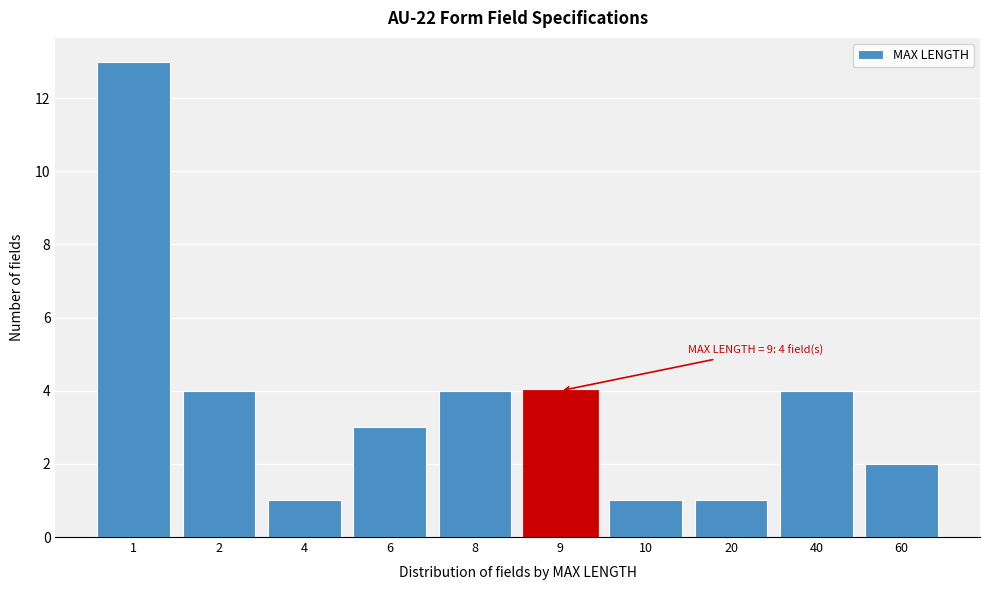

Reading right to left, extract all data points from this chart.

2	4	1	1	4	4	3	1	4	13